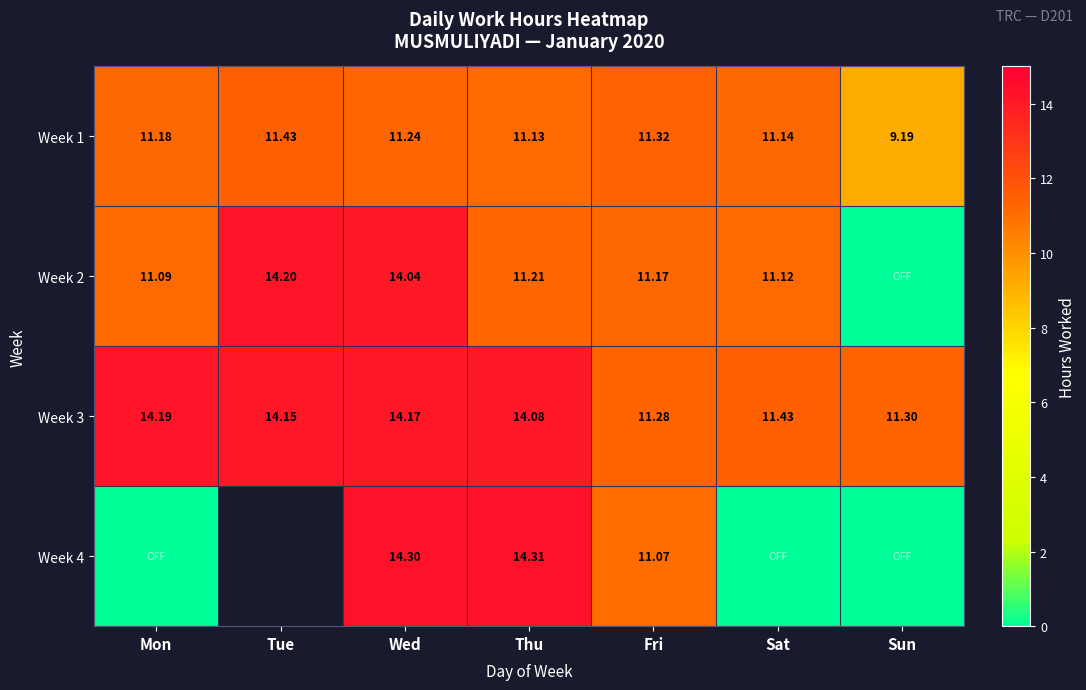

What value does the Week 3 series have at Sat?

11.4